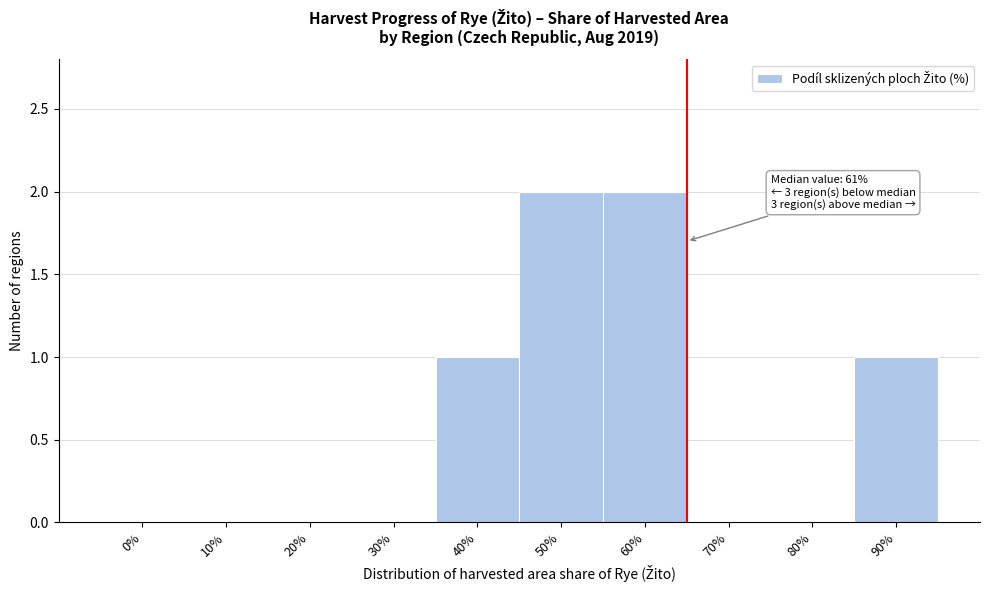

Reading left to right, list all the values displayed in this chart.

0%=0	10%=0	20%=0	30%=0	40%=1	50%=2	60%=2	70%=0	80%=0	90%=1